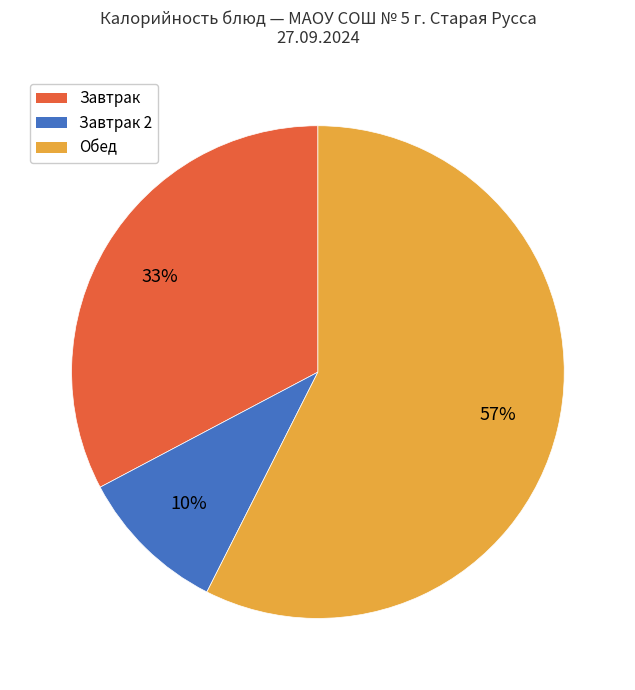

Which category has the biggest portion of the pie?

Обед